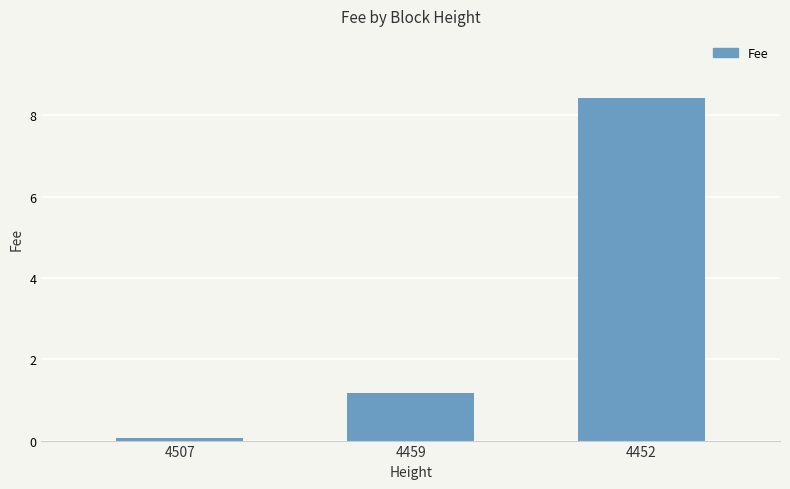

Reading left to right, what are all the values shown in this chart?

4507=0.1	4459=1.2	4452=8.4